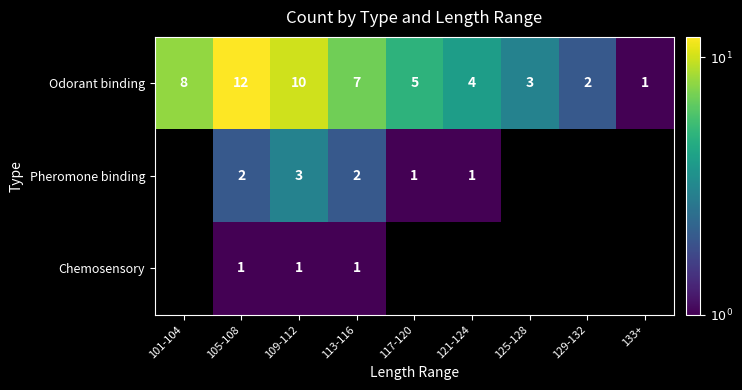

Between 101-104 and 129-132, which is larger?

101-104